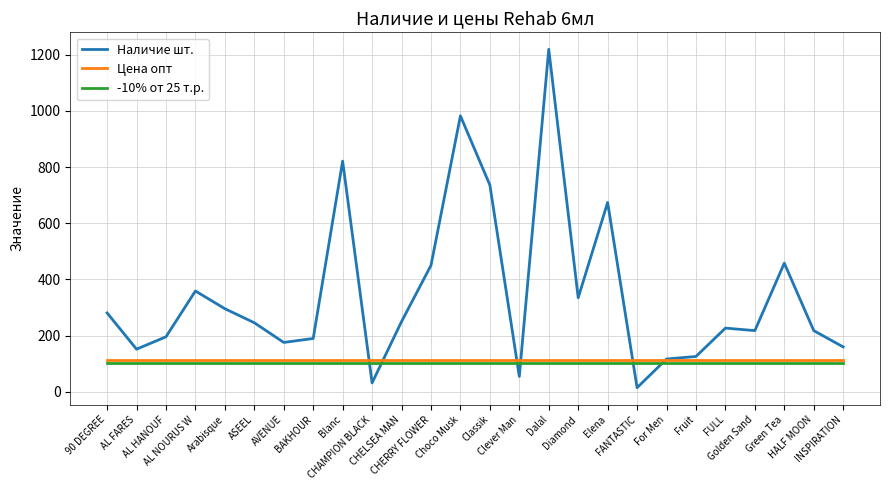

Which series has the largest total across all categories?

Наличие шт.